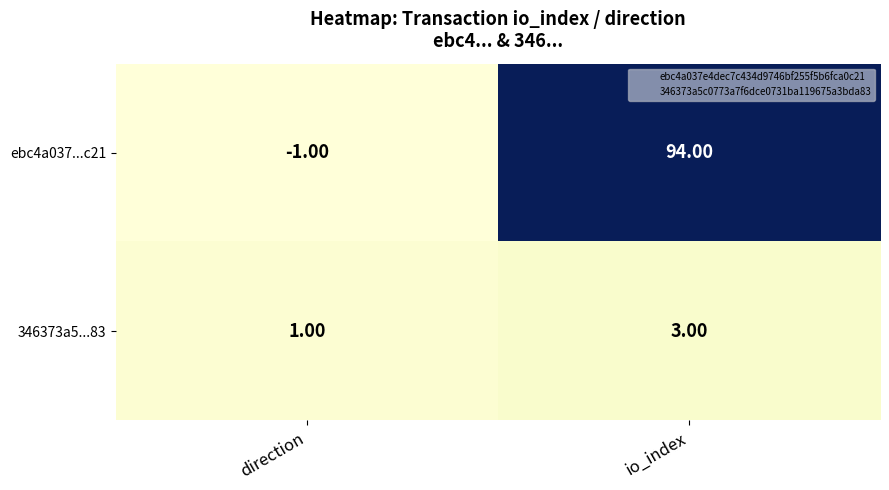

Which series changed the most between direction and io_index?

ebc4a037...c21